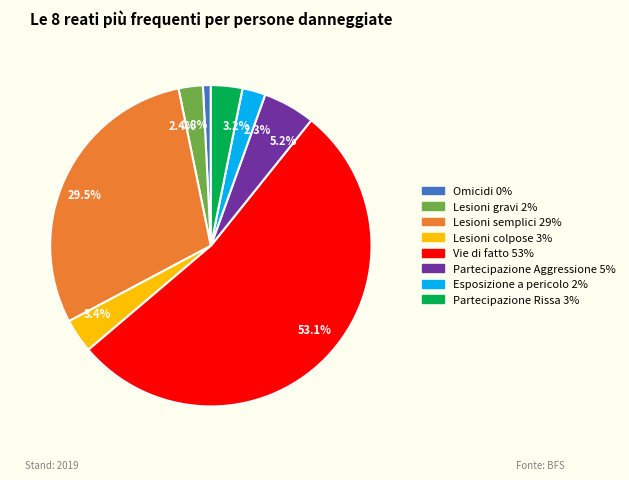

How many slices are in this pie chart?

8